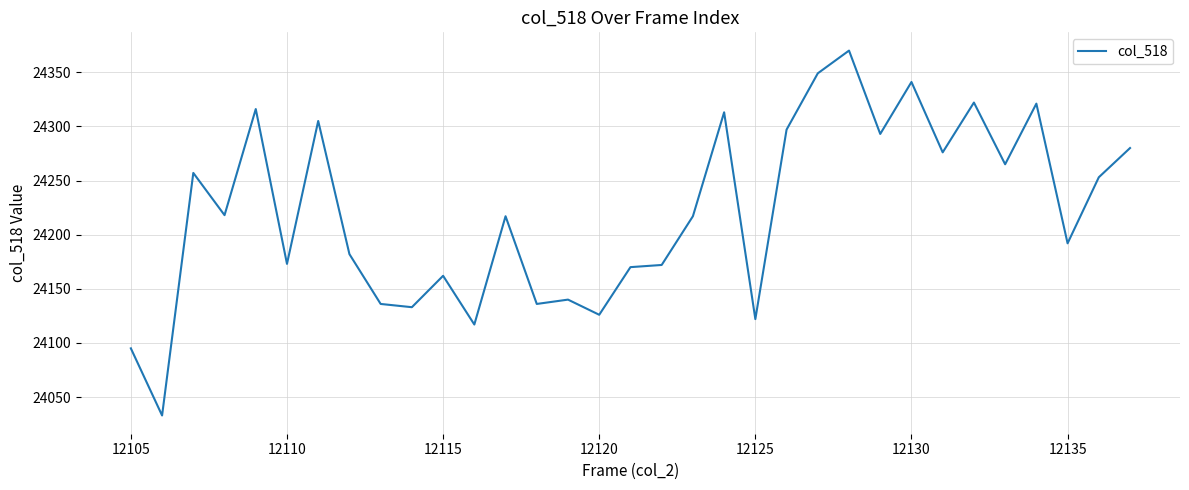

What is the greatest value displayed?

24370